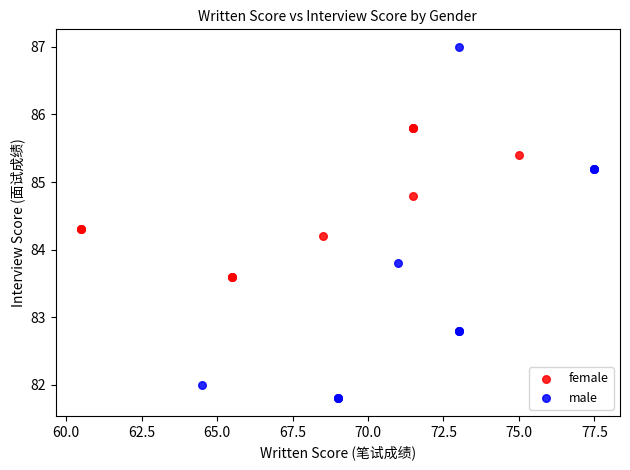

Which series reaches the maximum Y coordinate?

male